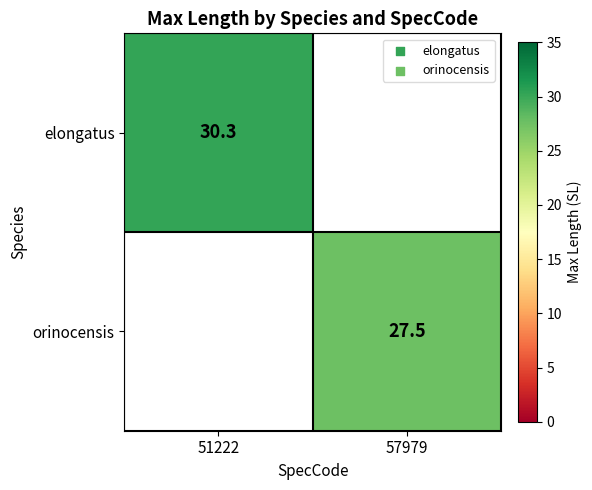

Is it true that orinocensis equals 39.2 at 57979?

False